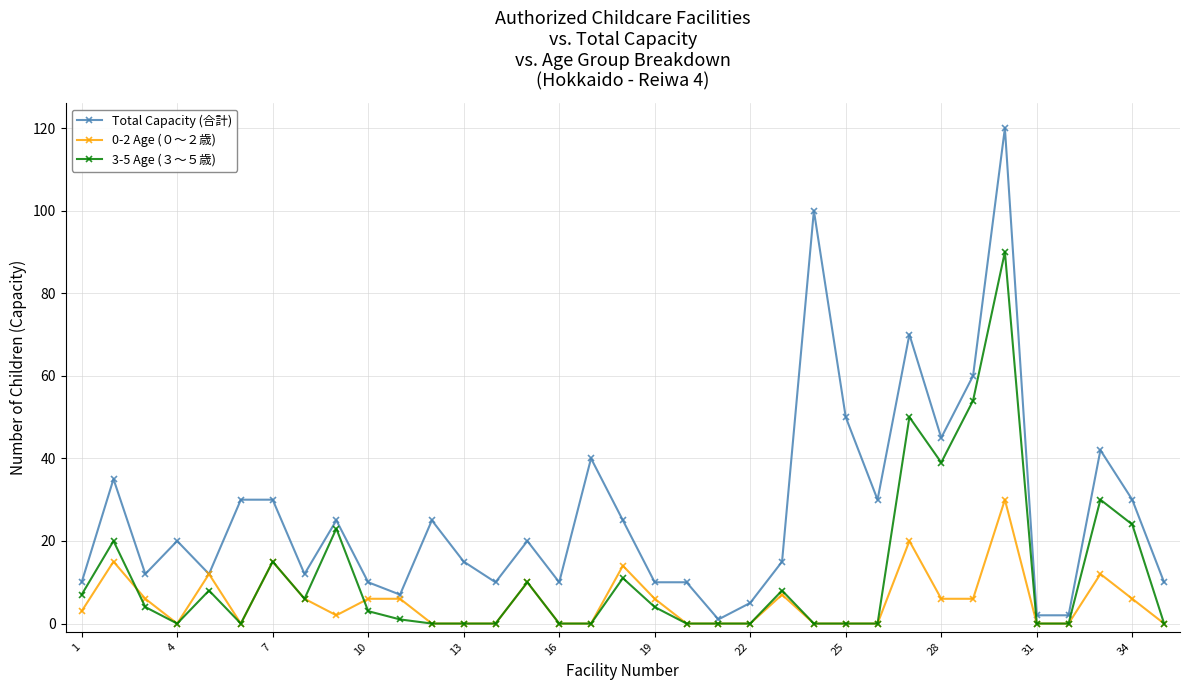

Which series has the largest total across all categories?

Total Capacity (合計)